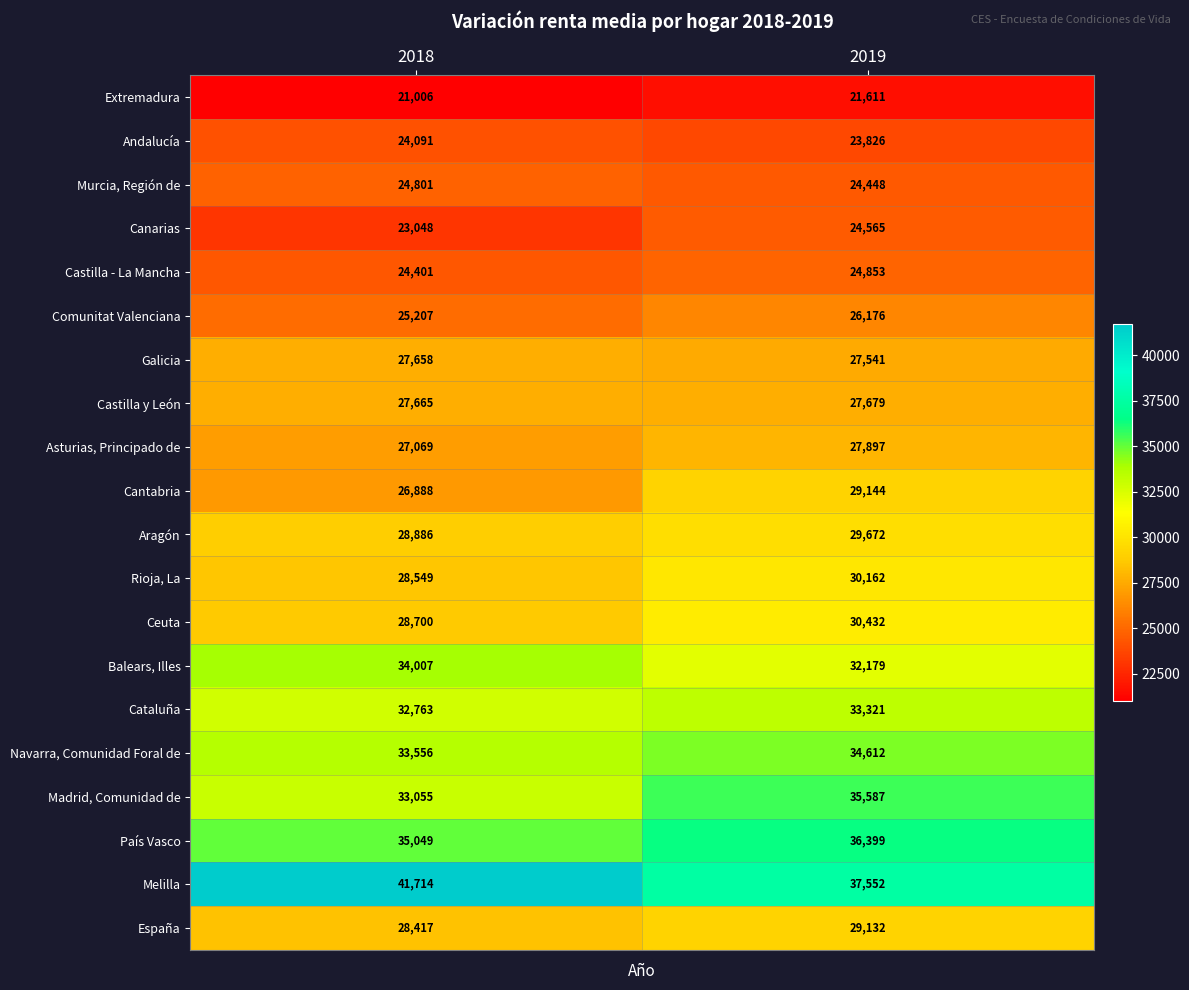

What is the approximate value of Galicia at 2018, to the nearest 5?

27660